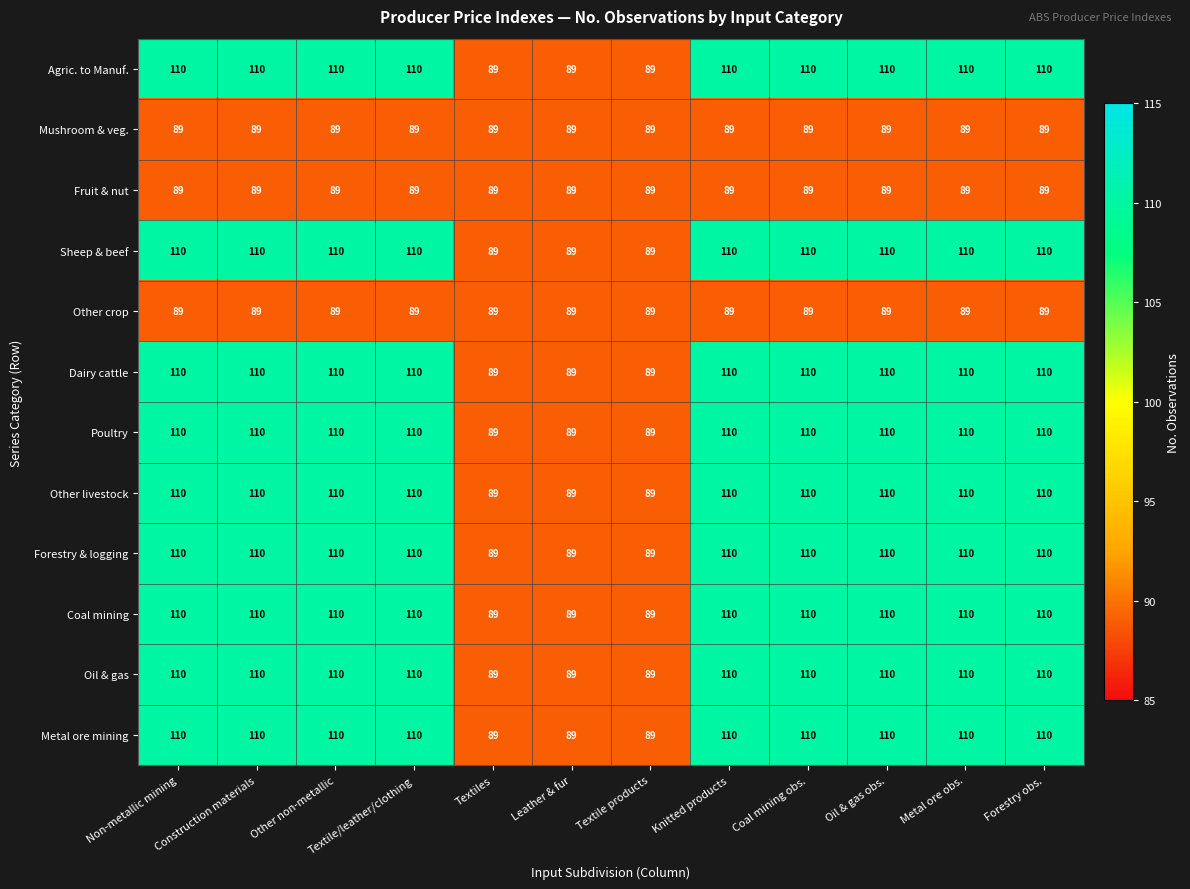

What value does the Other crop series have at Textile/leather/clothing?

89